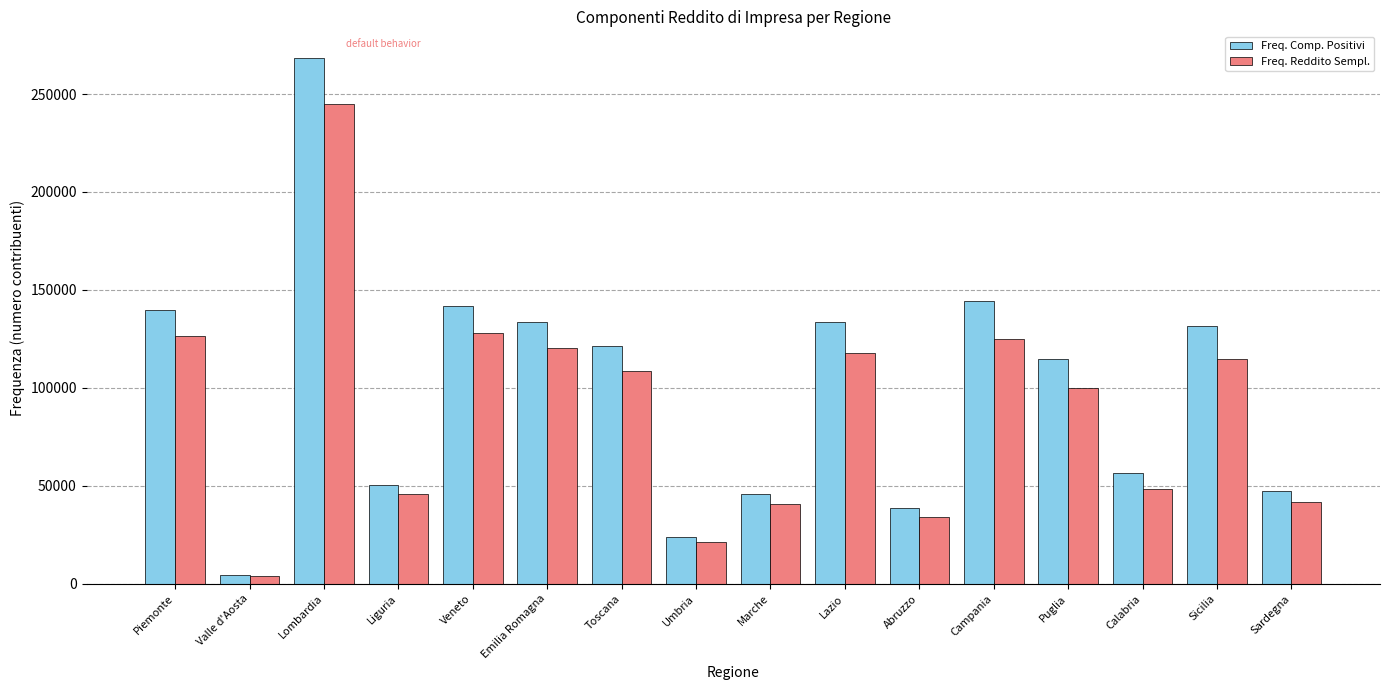

Which series changed the most between Umbria and Sicilia?

Freq. Comp. Positivi